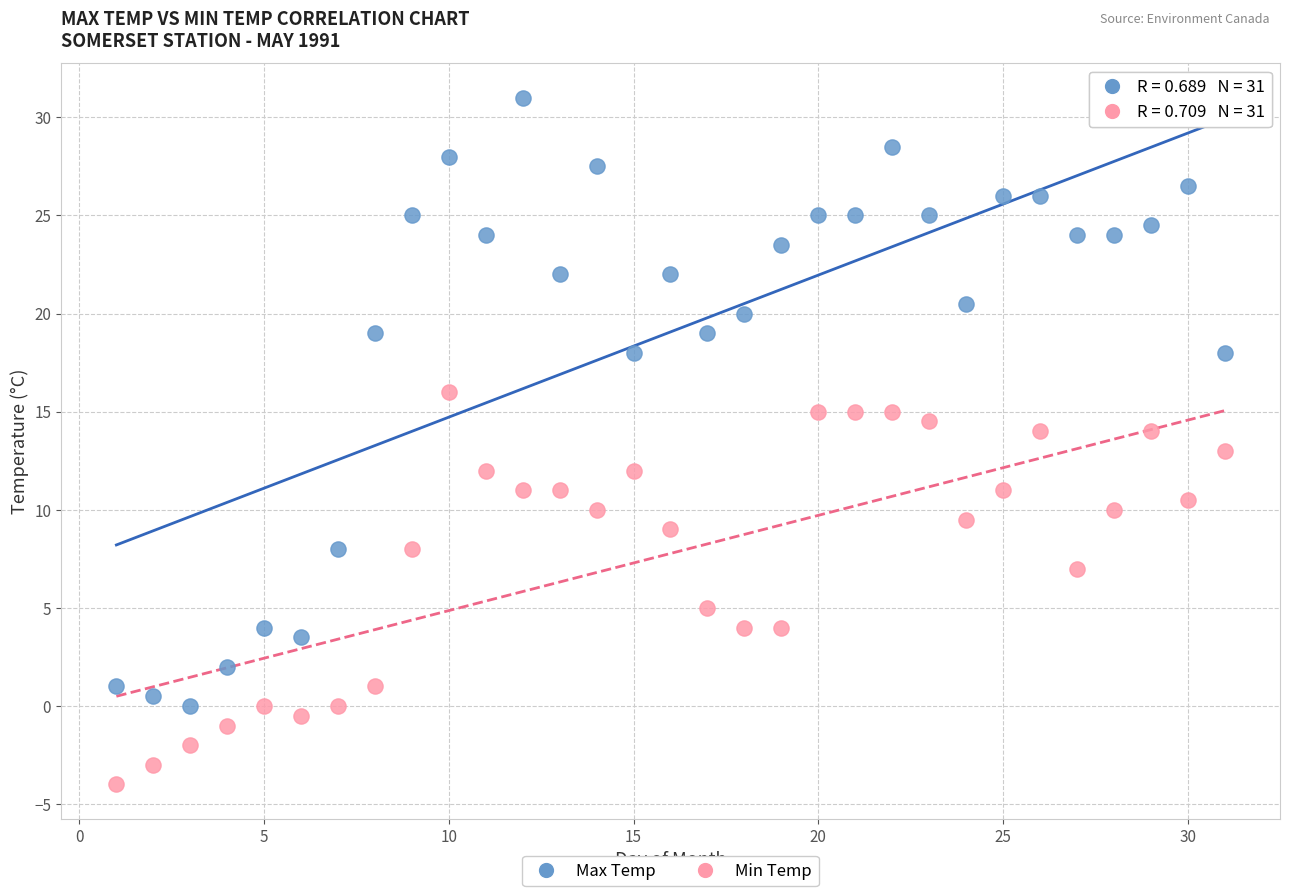

Which series has the largest Y range (max minus min)?

Max Temp